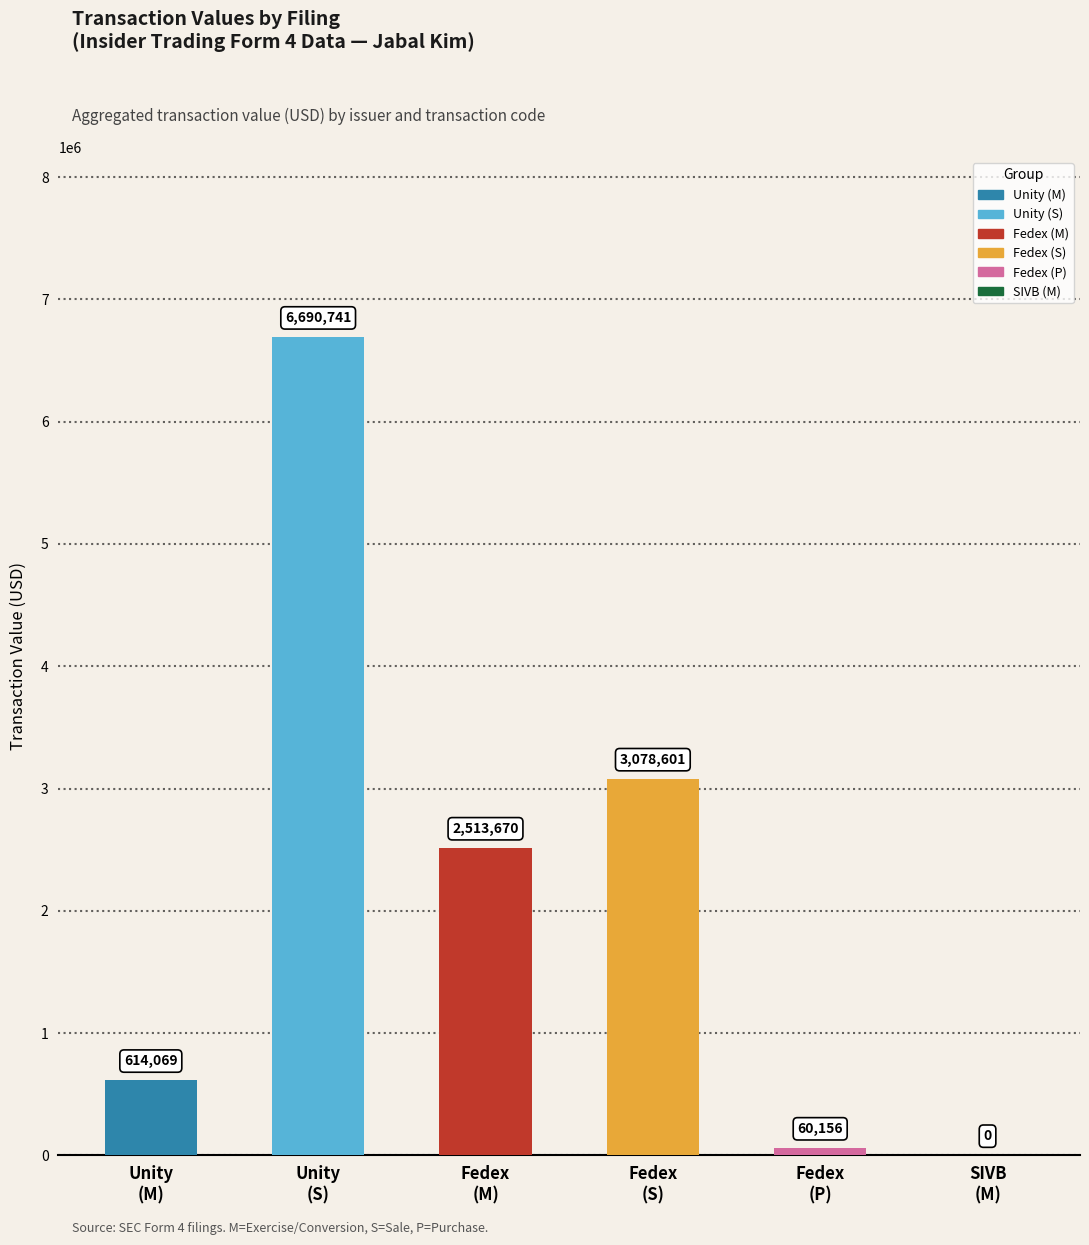

What is the sum of the values at Fedex
(P) and Fedex
(M)?

2573826